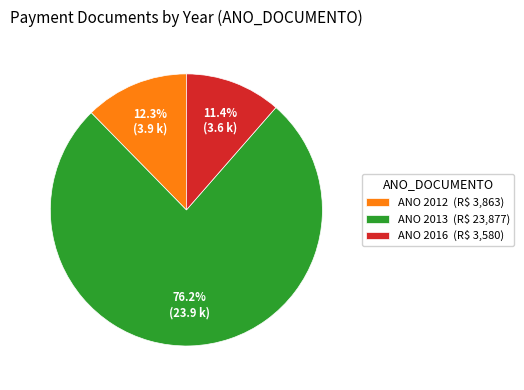

Which slice is the smallest?

ANO 2016 (R$ 3,580)